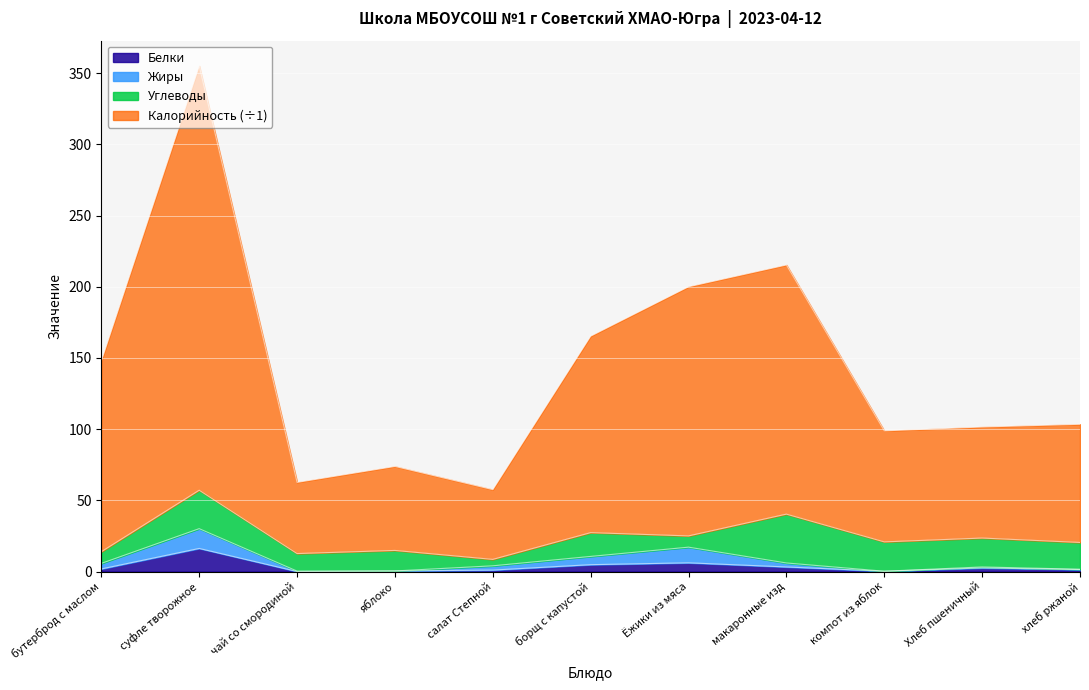

True or false: Белки has more than 1 interior local peaks.

True